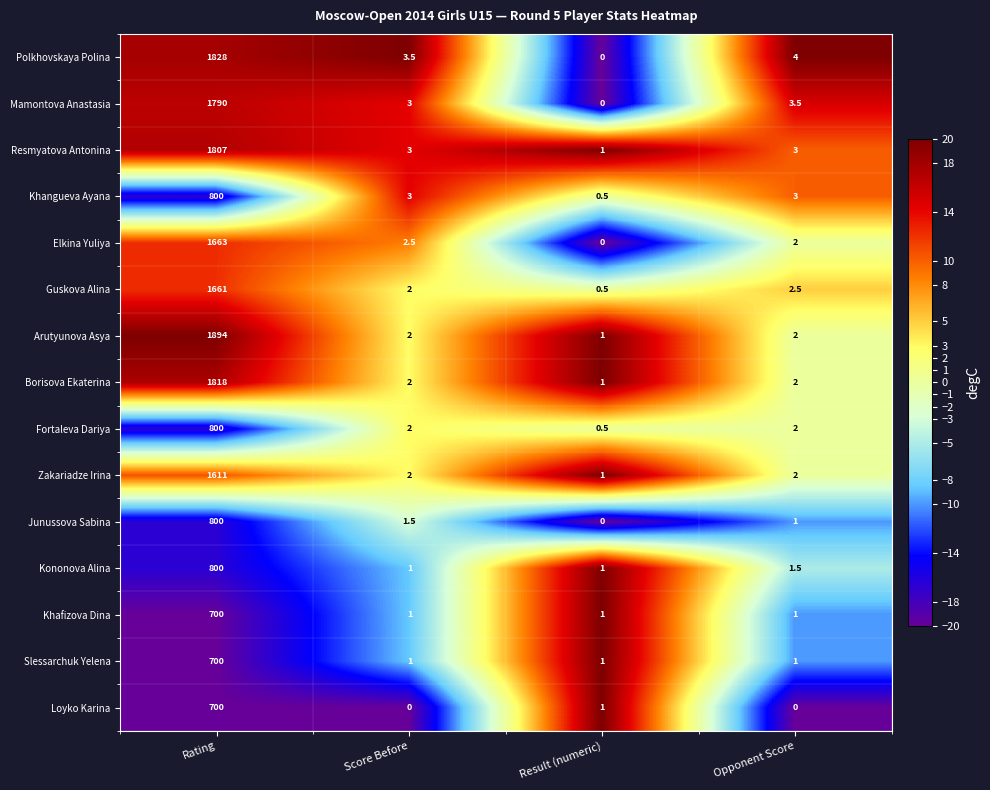

The Fortaleva Dariya series shows 3.5 at Opponent Score. True or false?

False